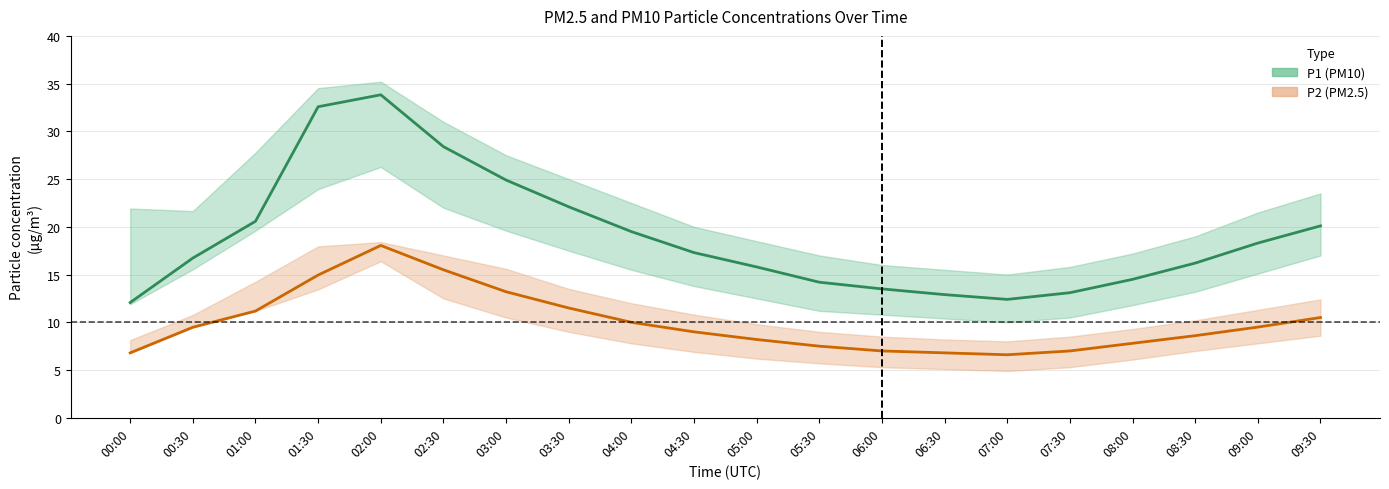

What are all the series names shown in the legend?

P1 (PM10), P2 (PM2.5)